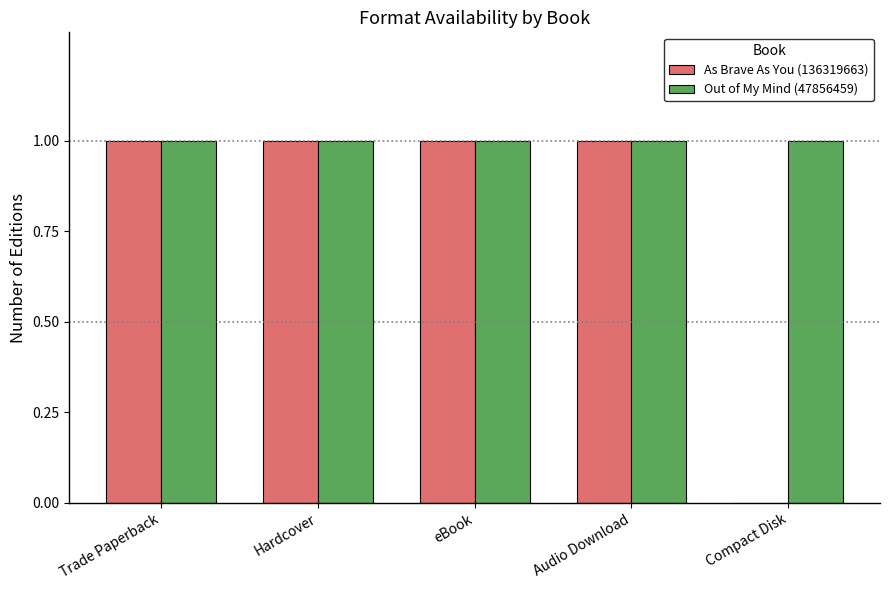

True or false: As Brave As You (136319663) has a value of 0 at Compact Disk.

True